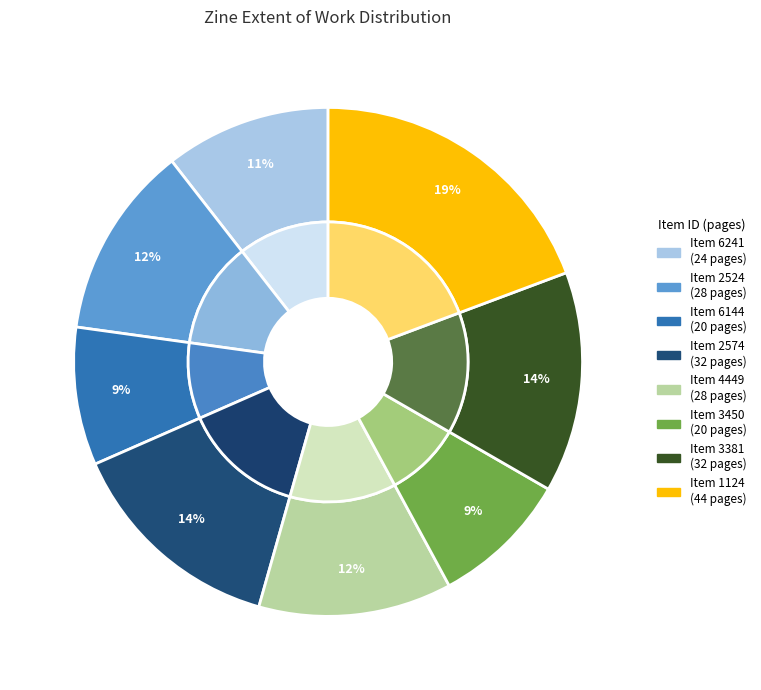

Which category has the biggest portion of the pie?

1124